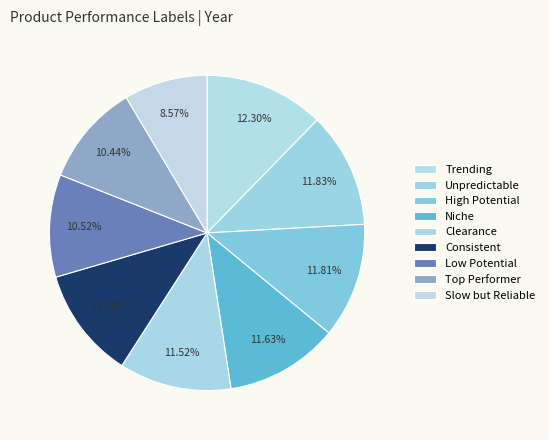

Count the number of slices in the pie.

9